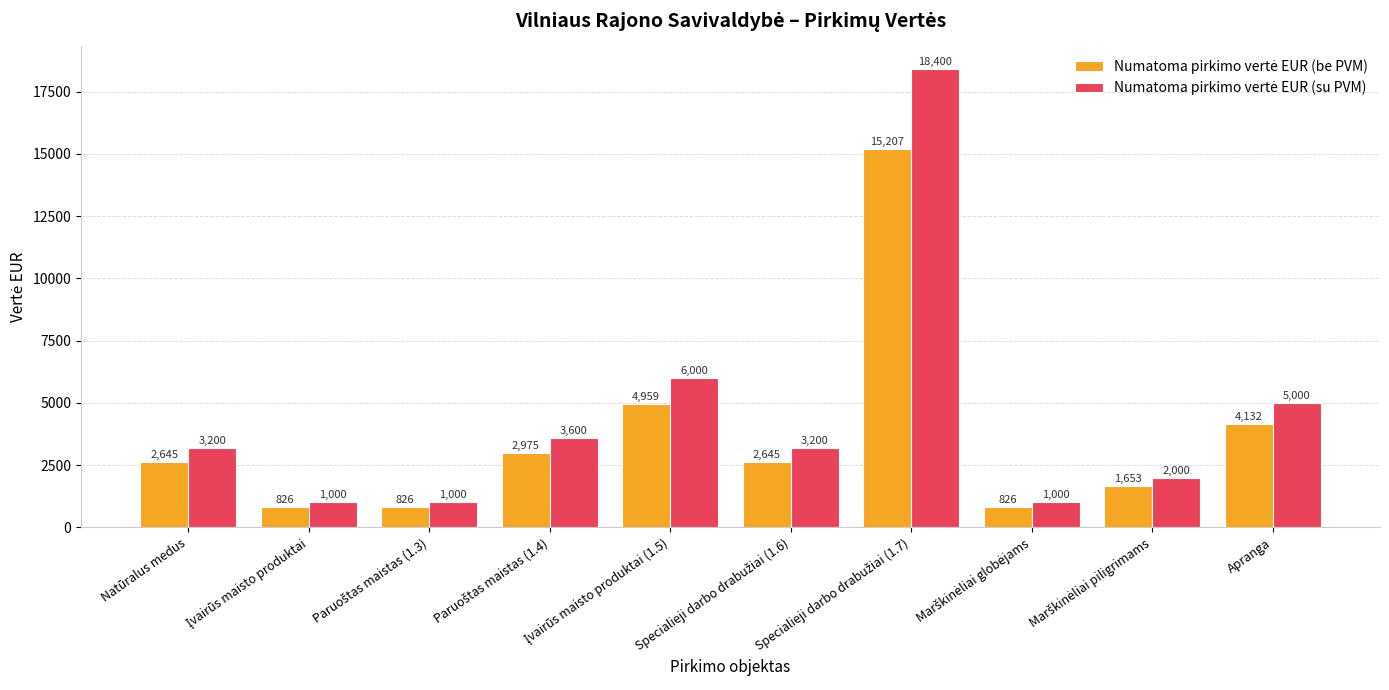

Count the number of categories in the chart.

10